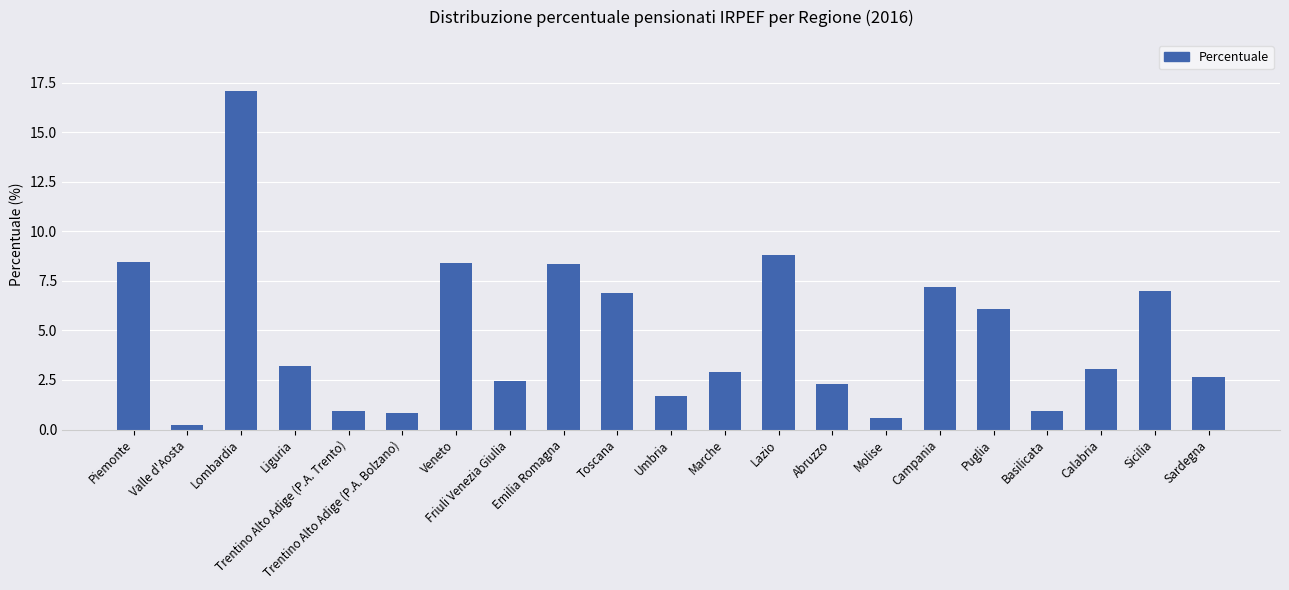

Is it true that the value at Lombardia is 6.4?

False